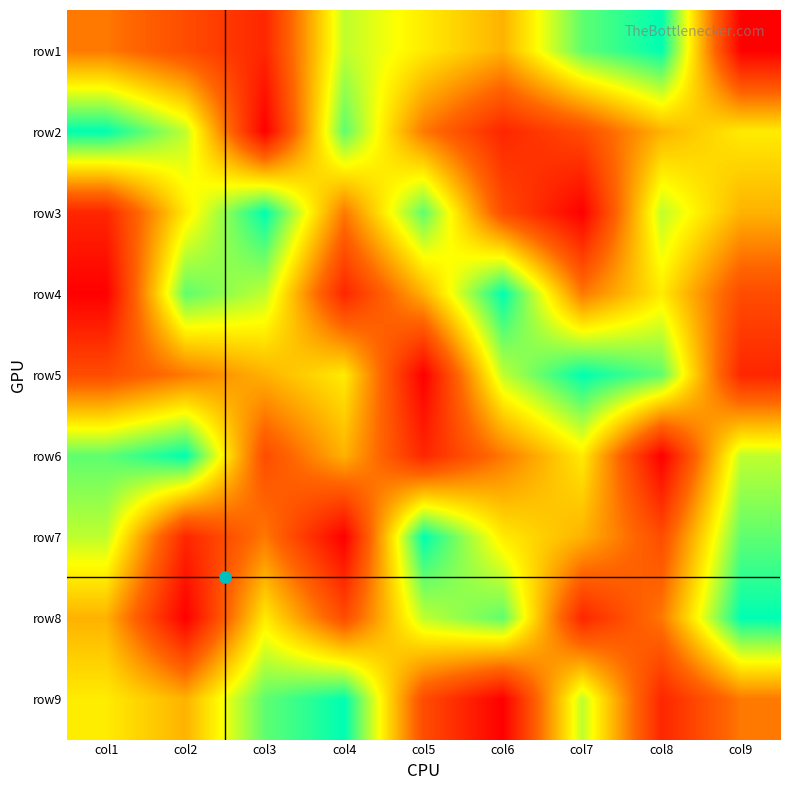

How many series are shown in this chart?

9